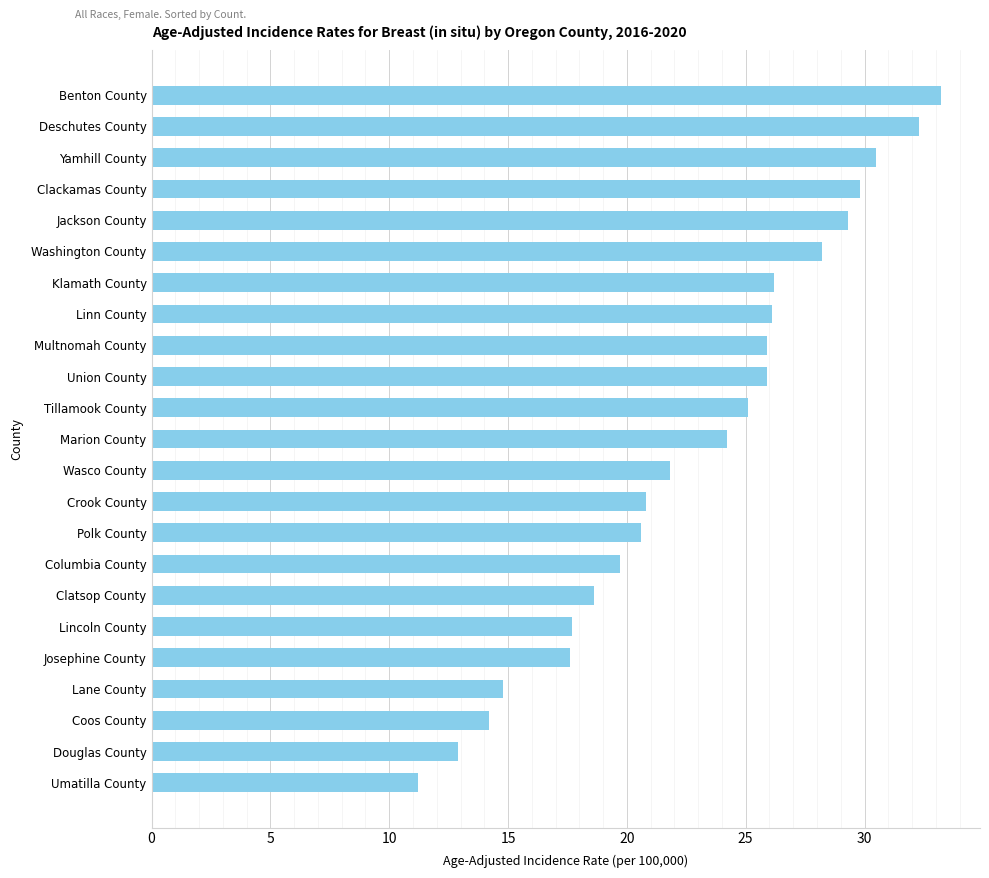

What is the label of the 11th bar from the top?

Tillamook County